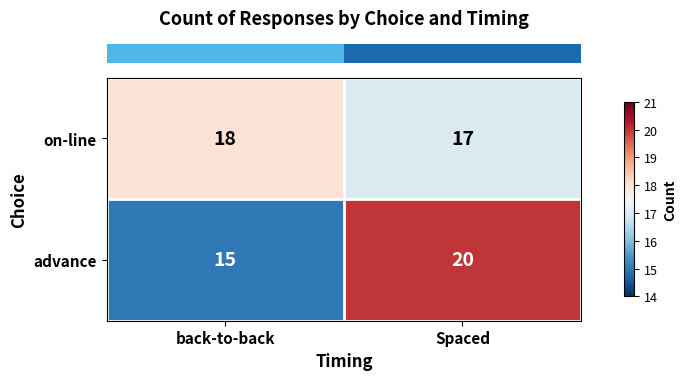

What is the greatest value displayed?

20